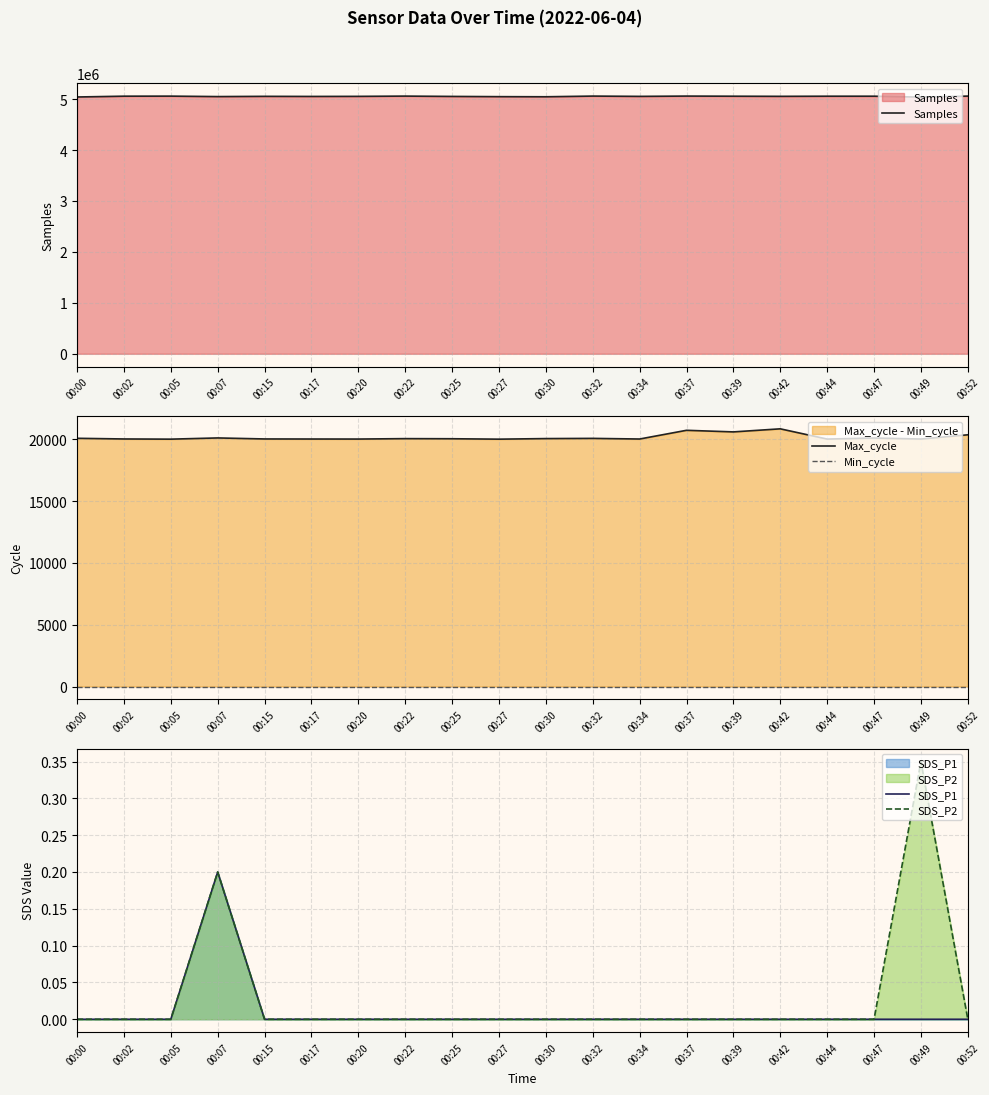

What is the maximum value for Samples?

5066693